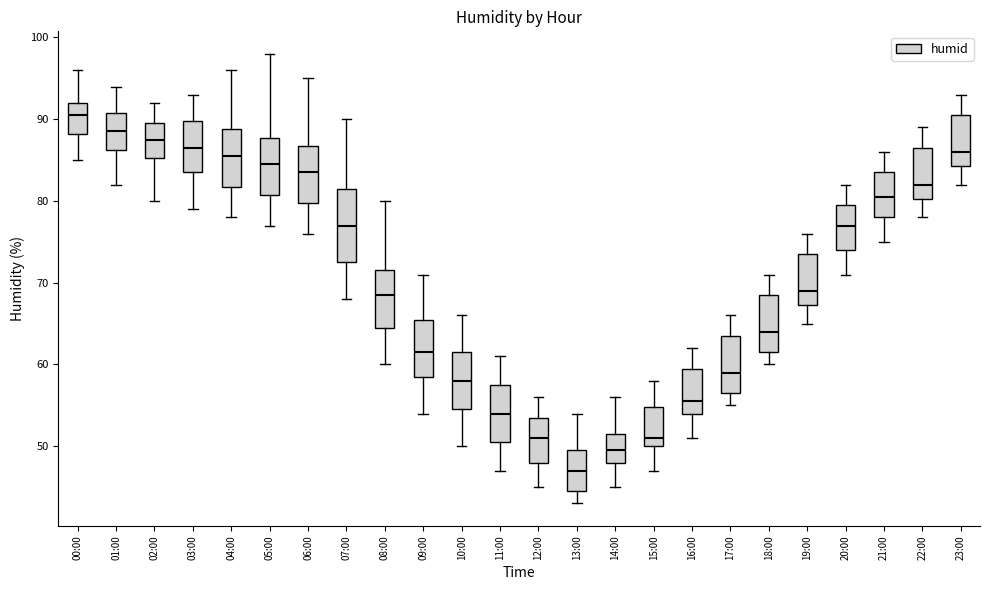

Reading left to right, read every box against the y-axis: the position of its median line, the range the box covers, and the ends of its whiskers. The values are not printed on the chart, so give them approximately, as read against the axis.

00:00: median 91, box 88 to 92, whiskers 85 to 96
01:00: median 89, box 86 to 91, whiskers 82 to 94
02:00: median 88, box 85 to 90, whiskers 80 to 92
03:00: median 87, box 84 to 90, whiskers 79 to 93
04:00: median 86, box 82 to 89, whiskers 78 to 96
05:00: median 85, box 81 to 88, whiskers 77 to 98
06:00: median 84, box 80 to 87, whiskers 76 to 95
07:00: median 77, box 73 to 82, whiskers 68 to 90
08:00: median 69, box 65 to 72, whiskers 60 to 80
09:00: median 62, box 59 to 66, whiskers 54 to 71
10:00: median 58, box 55 to 62, whiskers 50 to 66
11:00: median 54, box 51 to 58, whiskers 47 to 61
12:00: median 51, box 48 to 54, whiskers 45 to 56
13:00: median 47, box 45 to 50, whiskers 43 to 54
14:00: median 50, box 48 to 52, whiskers 45 to 56
15:00: median 51, box 50 to 55, whiskers 47 to 58
16:00: median 56, box 54 to 60, whiskers 51 to 62
17:00: median 59, box 57 to 64, whiskers 55 to 66
18:00: median 64, box 62 to 69, whiskers 60 to 71
19:00: median 69, box 67 to 74, whiskers 65 to 76
20:00: median 77, box 74 to 80, whiskers 71 to 82
21:00: median 81, box 78 to 84, whiskers 75 to 86
22:00: median 82, box 80 to 87, whiskers 78 to 89
23:00: median 86, box 84 to 91, whiskers 82 to 93